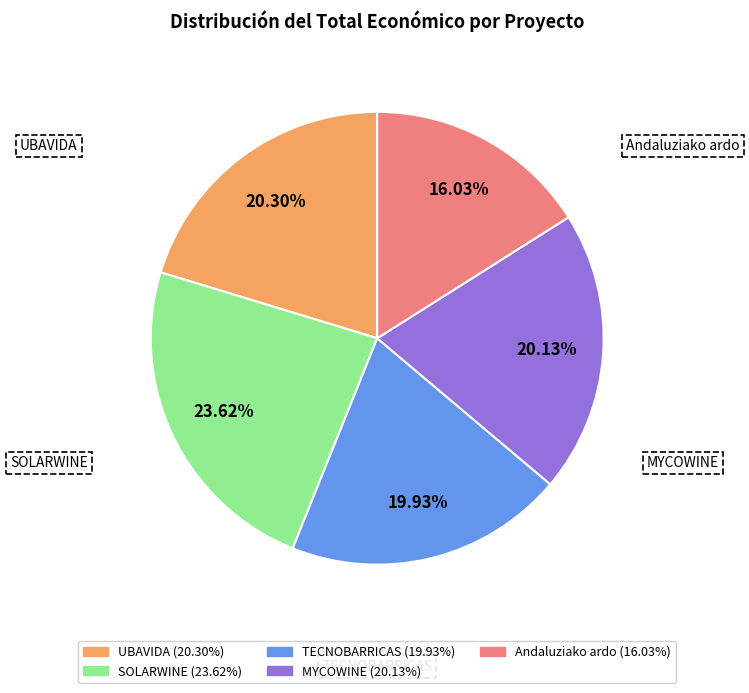

Count the number of slices in the pie.

5